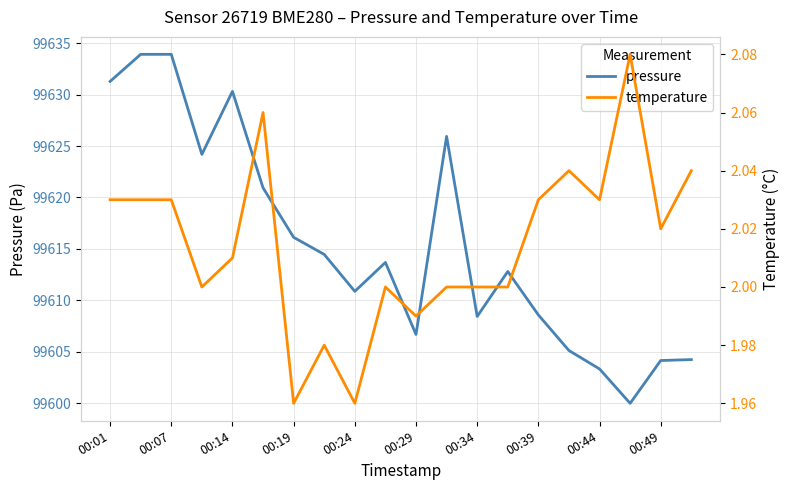

Reading right to left, transcribe all the data shown in this chart.

pressure: 99604.2	99604.2	99600.0	99603.3	99605.1	99608.6	99612.8	99608.4	99625.9	99606.7	99613.7	99610.9	99614.5	99616.1	99620.9	99630.3	99624.2	99633.9	99633.9	99631.3
temperature: 2.0	2.0	2.1	2.0	2.0	2.0	2.0	2.0	2.0	2.0	2.0	2.0	2.0	2.0	2.1	2.0	2.0	2.0	2.0	2.0